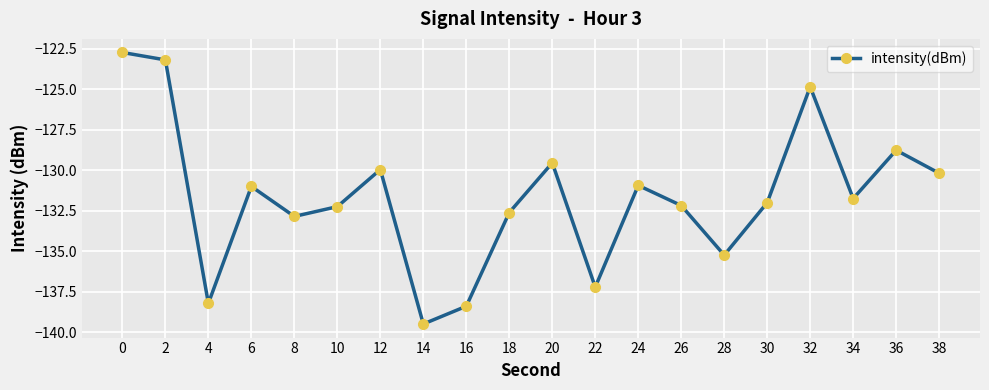

The chart shows a value of -25.6 at 0. True or false?

False